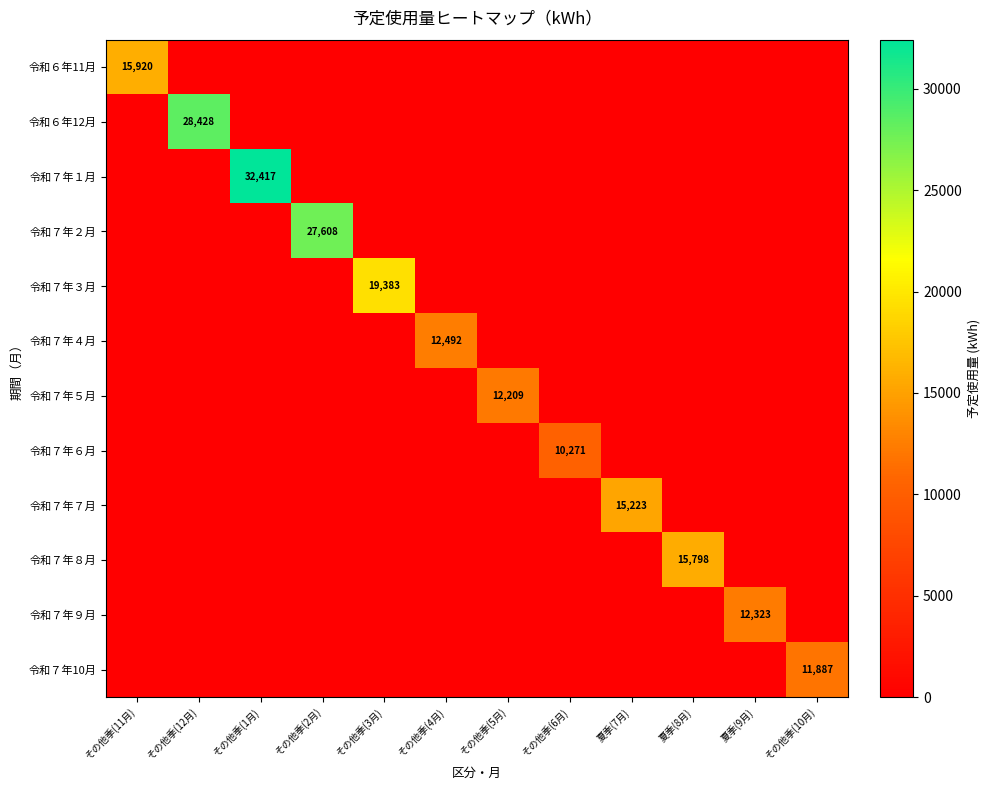

Rank the categories by 令和７年６月 value from lowest to highest.

その他季(11月), その他季(12月), その他季(1月), その他季(2月), その他季(3月), その他季(4月), その他季(5月), 夏季(7月), 夏季(8月), 夏季(9月), その他季(10月), その他季(6月)